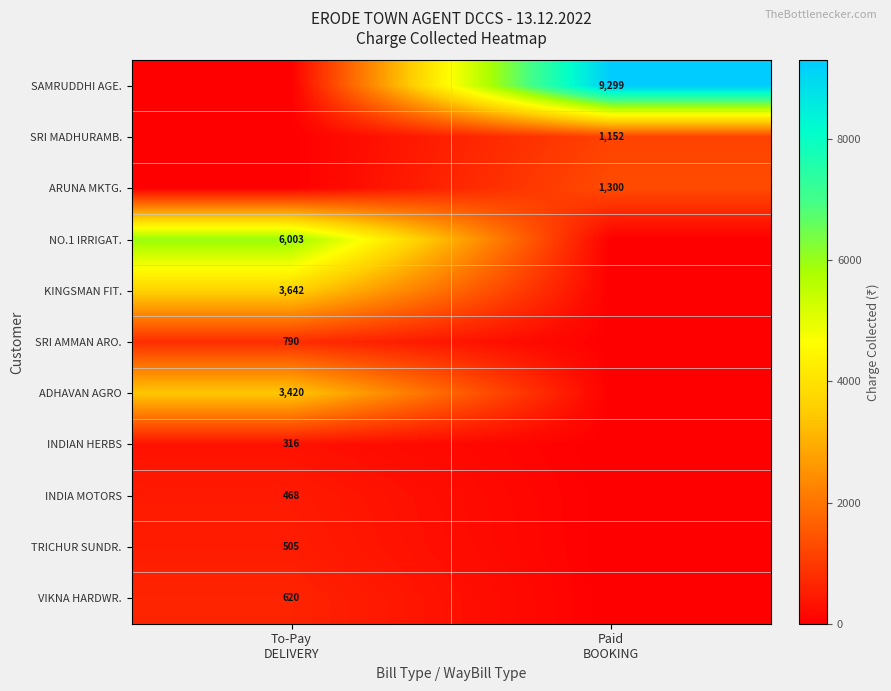

Which series has the widest spread of values?

SAMRUDDHI AGE.